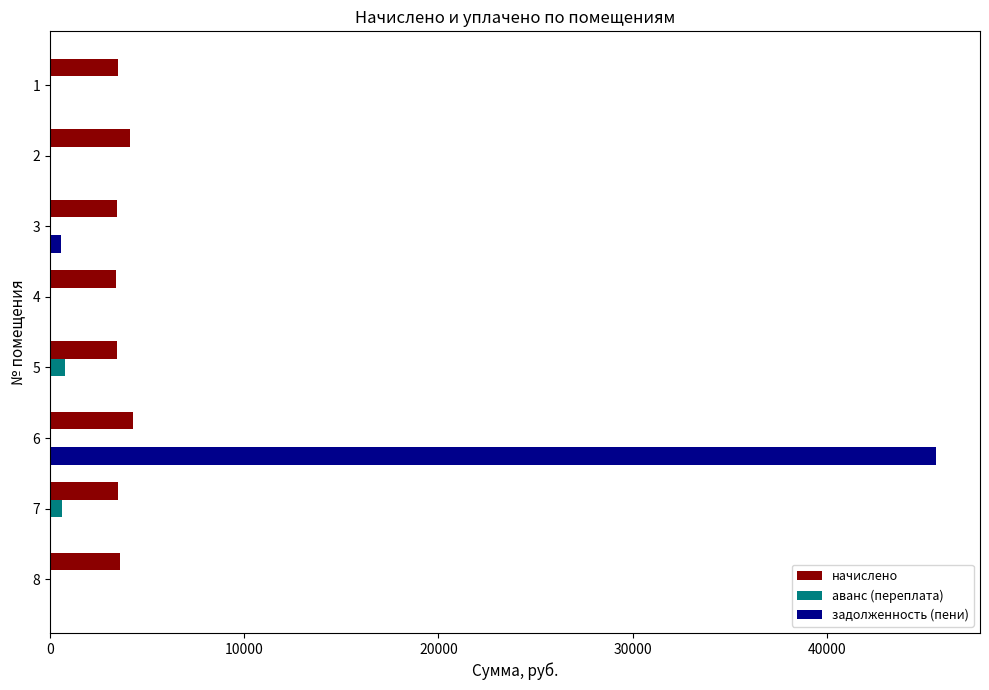

The value of задолженность (пени) at 5 is -17555.7. True or false?

False